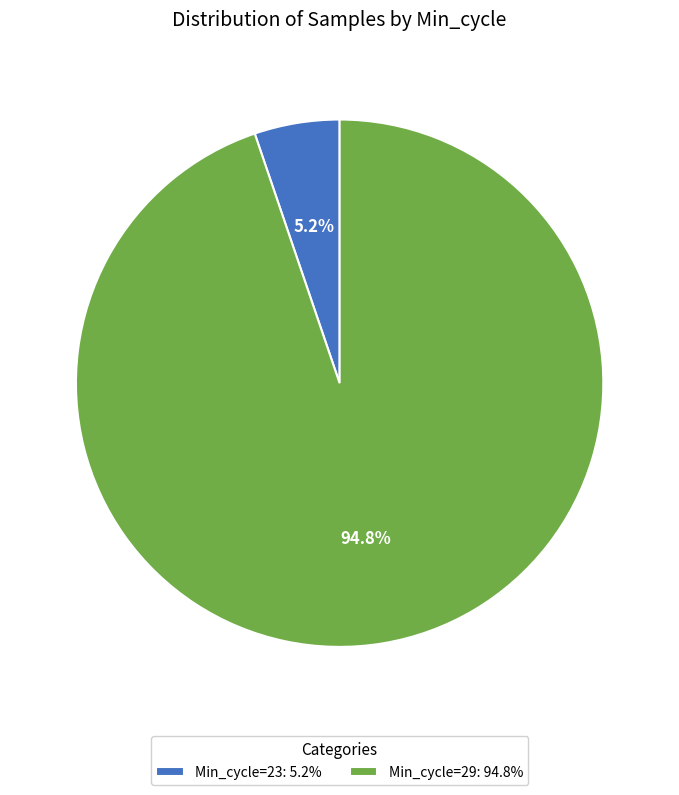

Which has a higher value, Min_cycle=29: 94.8% or Min_cycle=23: 5.2%?

Min_cycle=29: 94.8%